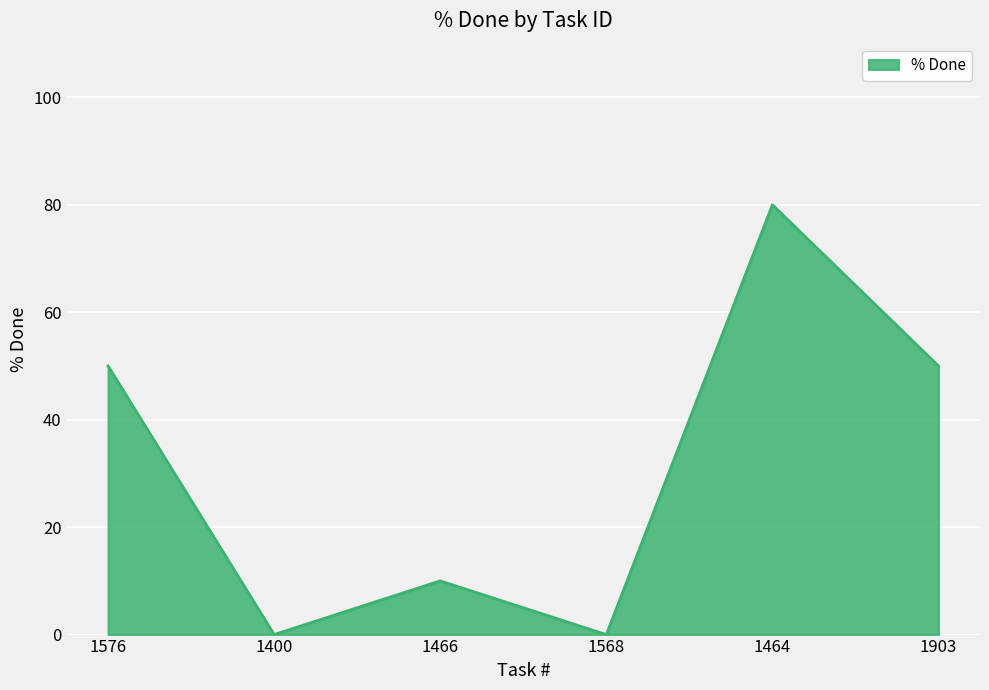

Is it true that the value at 1400 is 0?

True